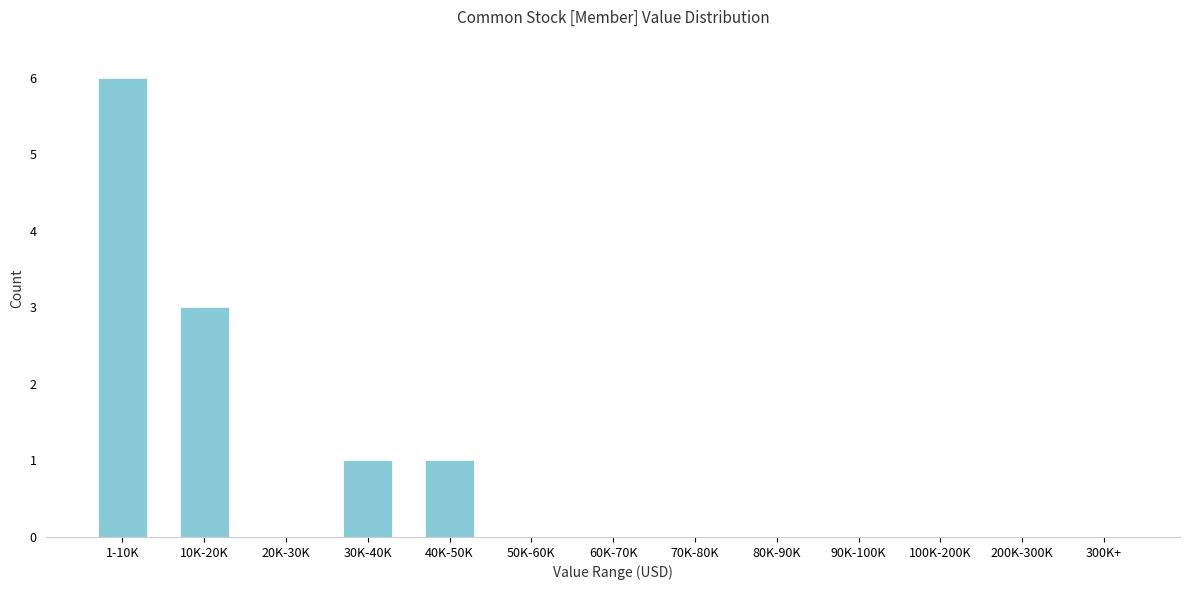

Reading left to right, what are all the values shown in this chart?

1-10K=6	10K-20K=3	20K-30K=0	30K-40K=1	40K-50K=1	50K-60K=0	60K-70K=0	70K-80K=0	80K-90K=0	90K-100K=0	100K-200K=0	200K-300K=0	300K+=0